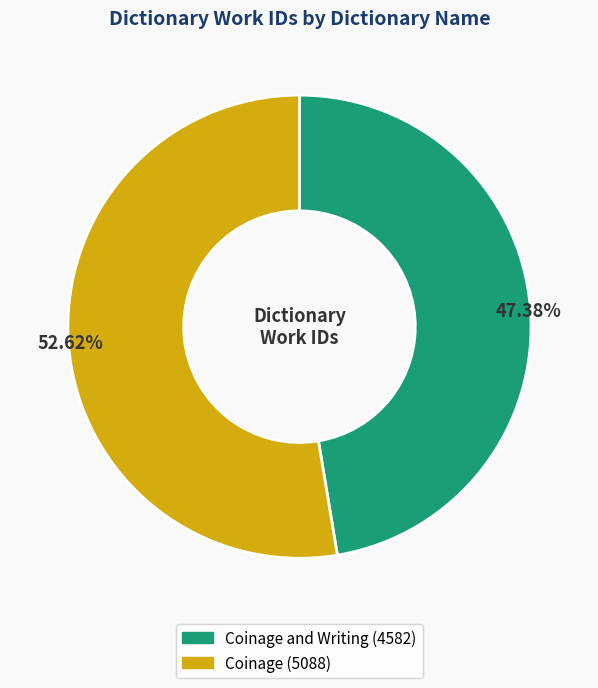

Is there any slice that represents more than half of the pie?

Yes